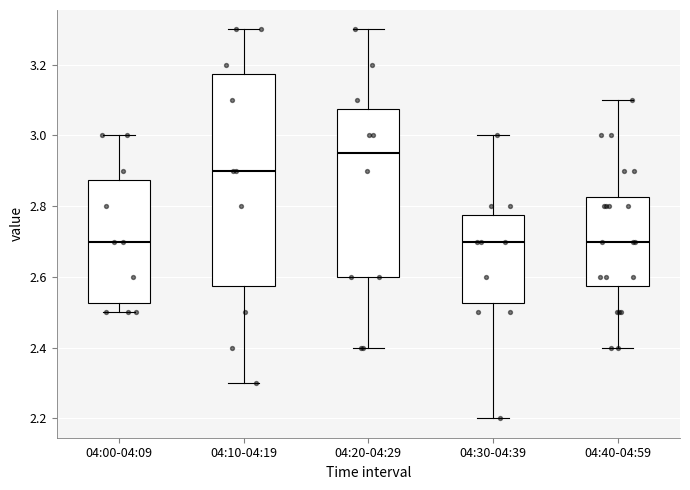

Which box has the highest median line?

04:20-04:29